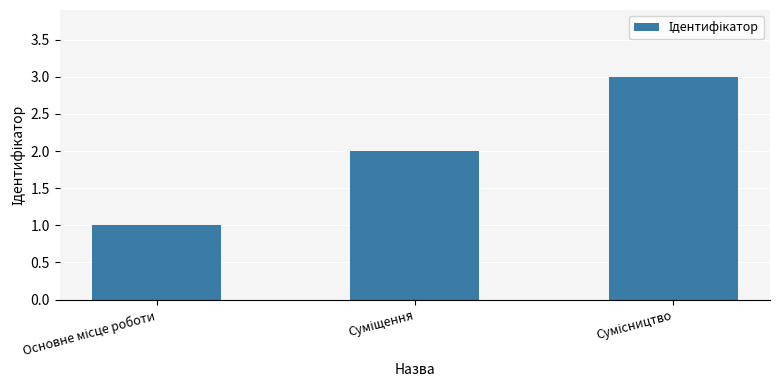

What is the greatest value displayed?

3